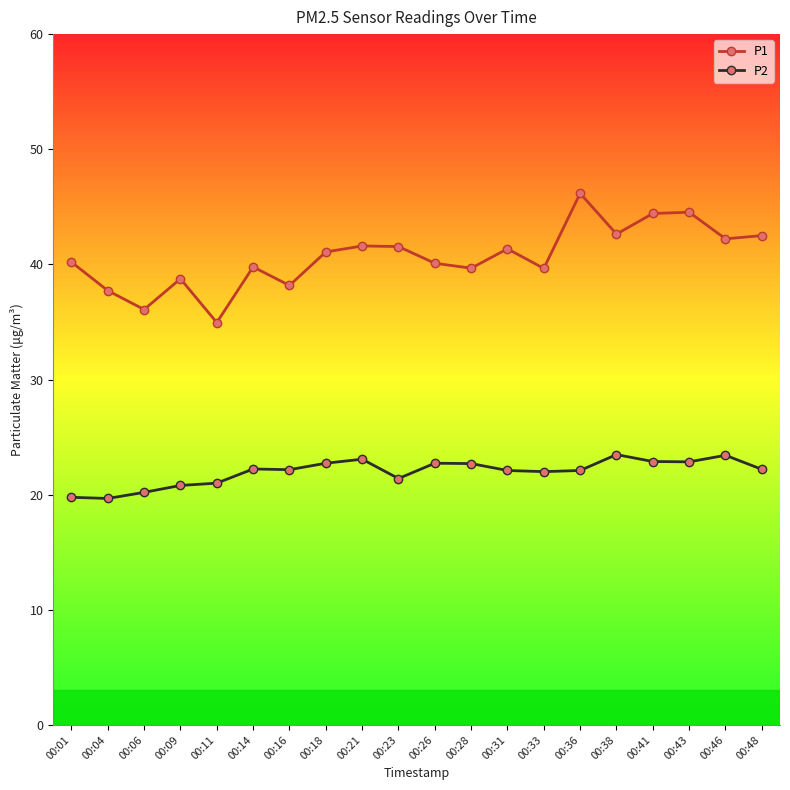

What is the difference between the P2 values at 00:36 and 00:38?

1.4